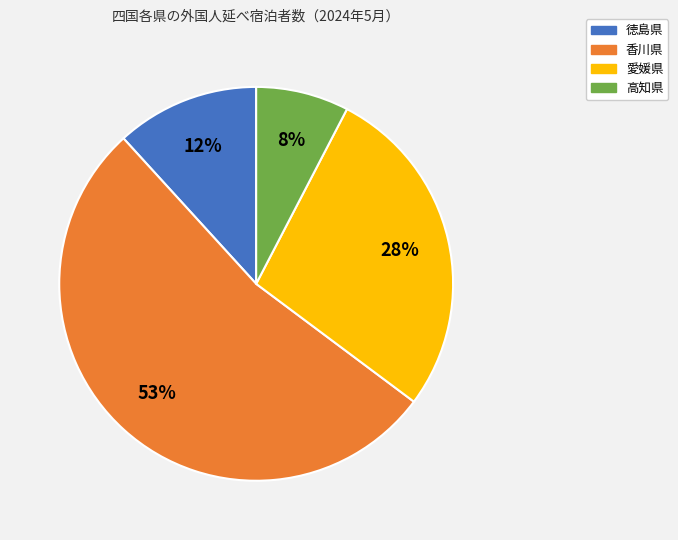

True or false: 香川県 accounts for 53% of the total.

True